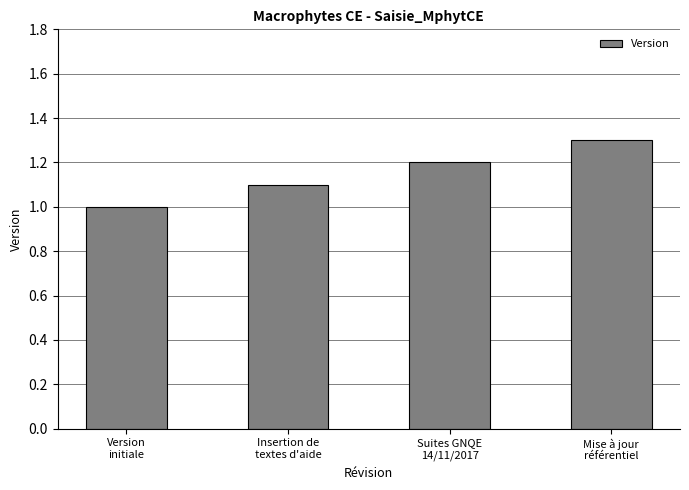

Reading left to right, list all the values displayed in this chart.

Version
initiale=1.0	Insertion de
textes d'aide=1.1	Suites GNQE
14/11/2017=1.2	Mise à jour
référentiel=1.3